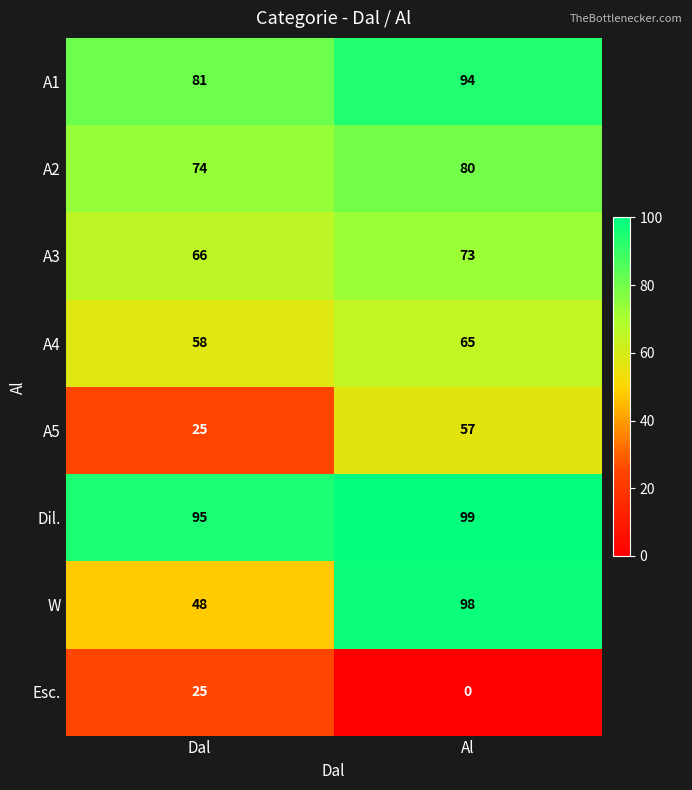

True or false: A4 has a value of 65 at Al.

True